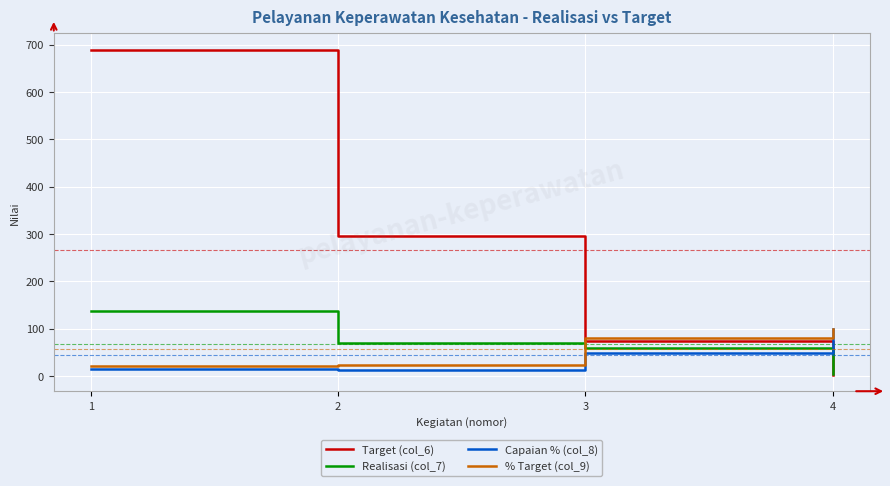

Is the value of Realisasi (col_7) at 3 greater than the value of % Target (col_9) at 1?

Yes